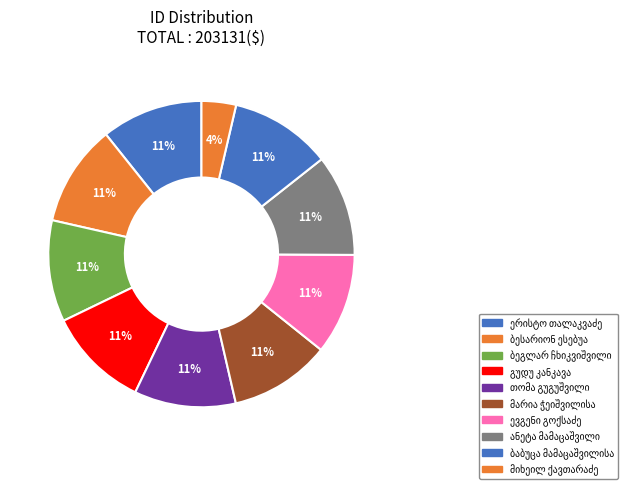

To the nearest percent, what portion does ბაბუცა მამაცაშვილისა represent?

11%